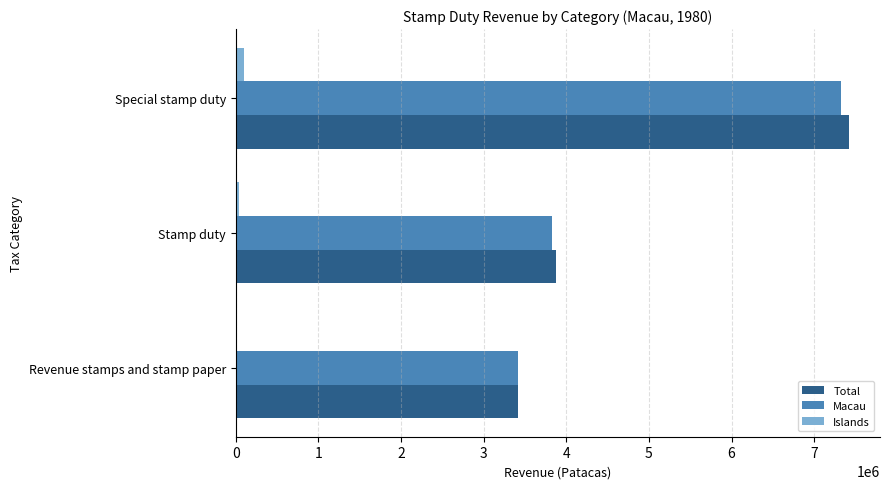

Is the value of Macau at Revenue stamps and stamp paper greater than the value of Islands at Revenue stamps and stamp paper?

Yes